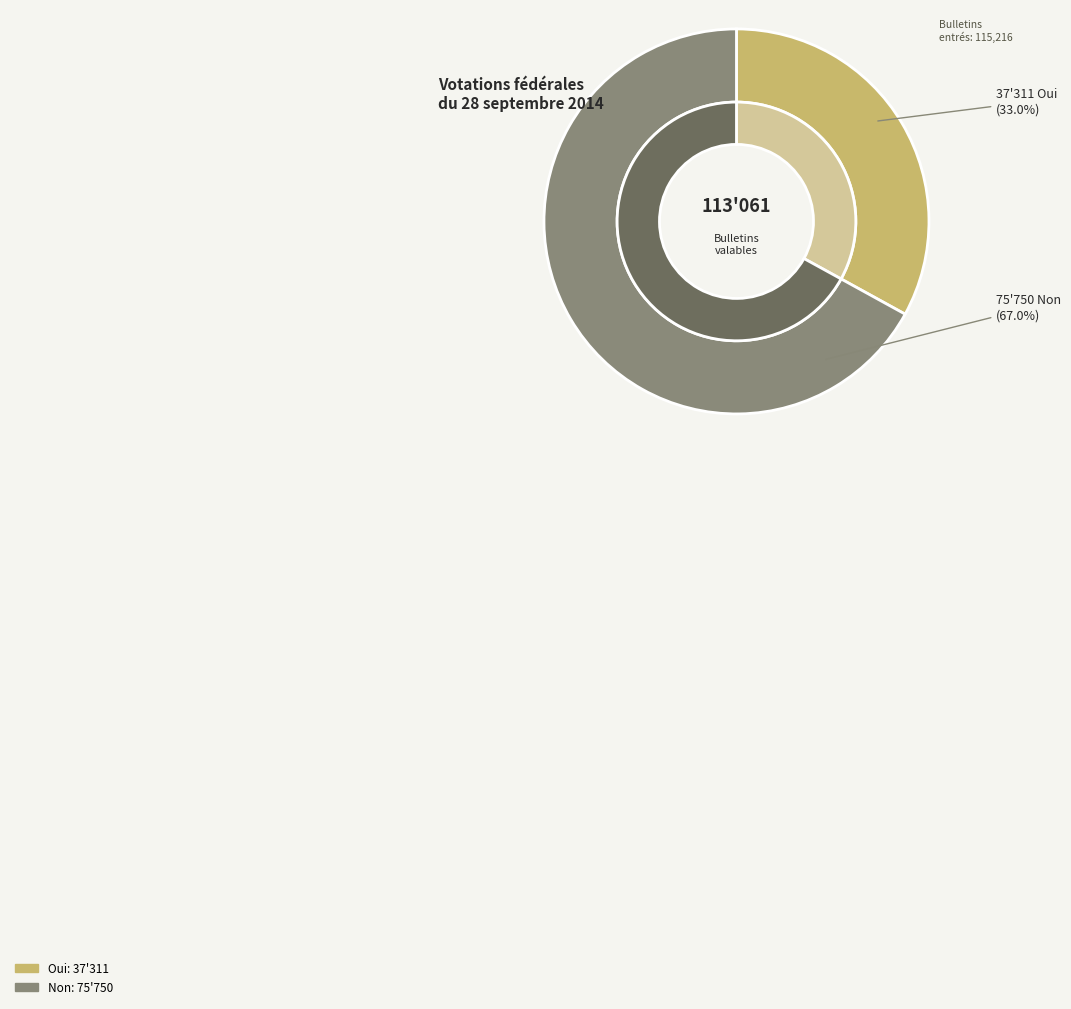

Count the number of slices in the pie.

2